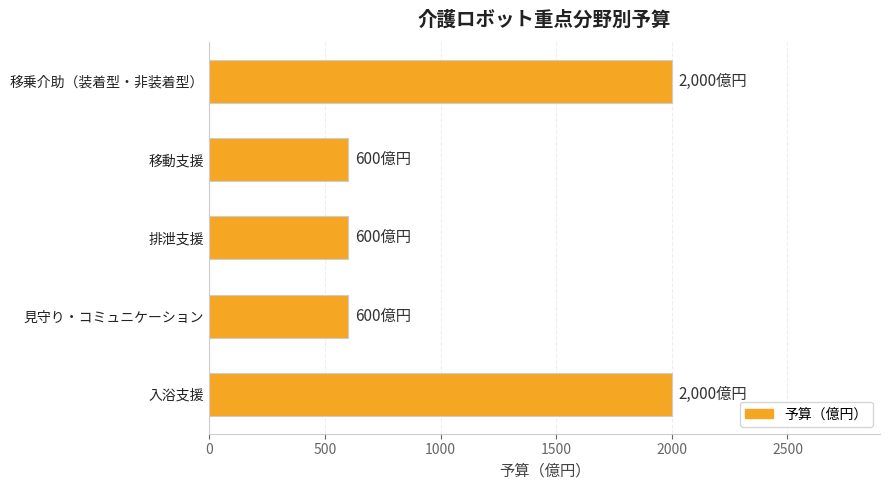

What is the value of the 2nd bar from the top?

600